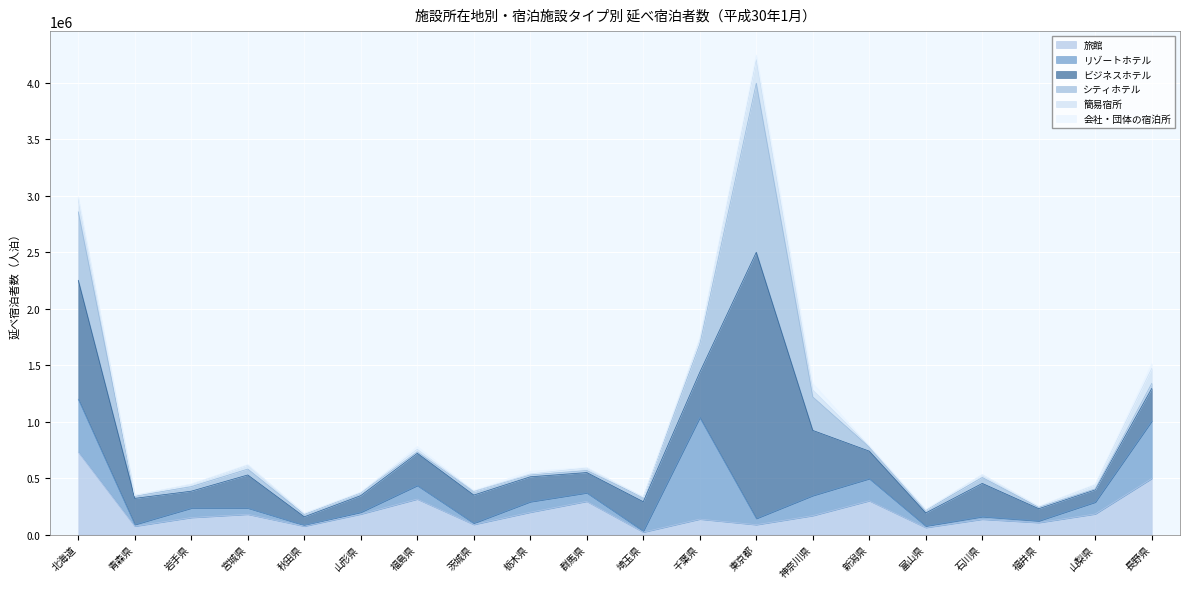

How many lines are shown in the chart?

6